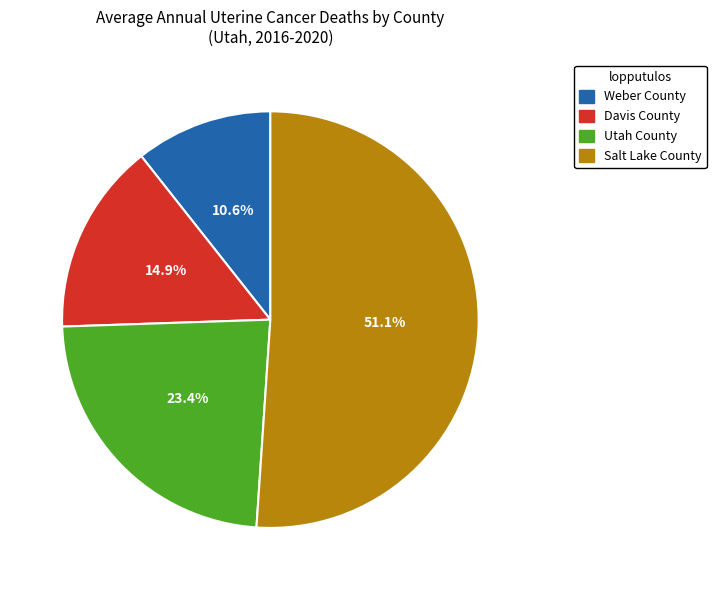

Is the sum of Salt Lake County and Utah County greater than half?

Yes